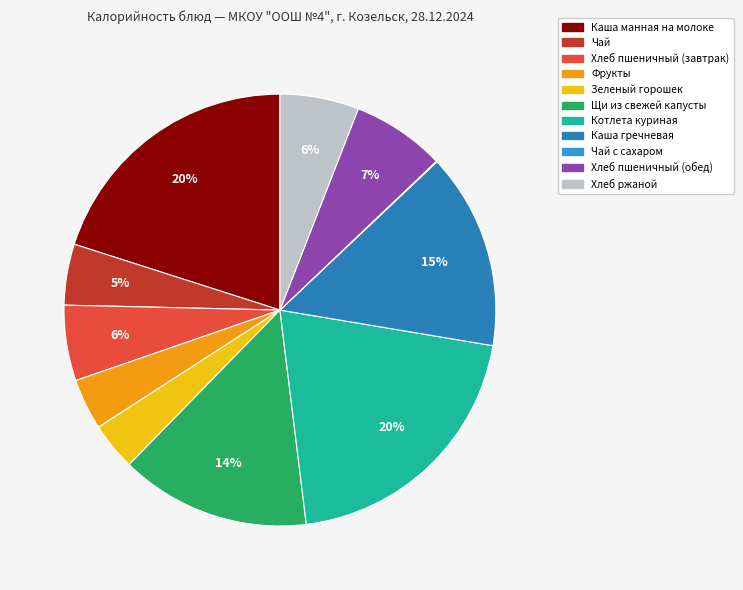

Is there a majority slice in this chart?

No